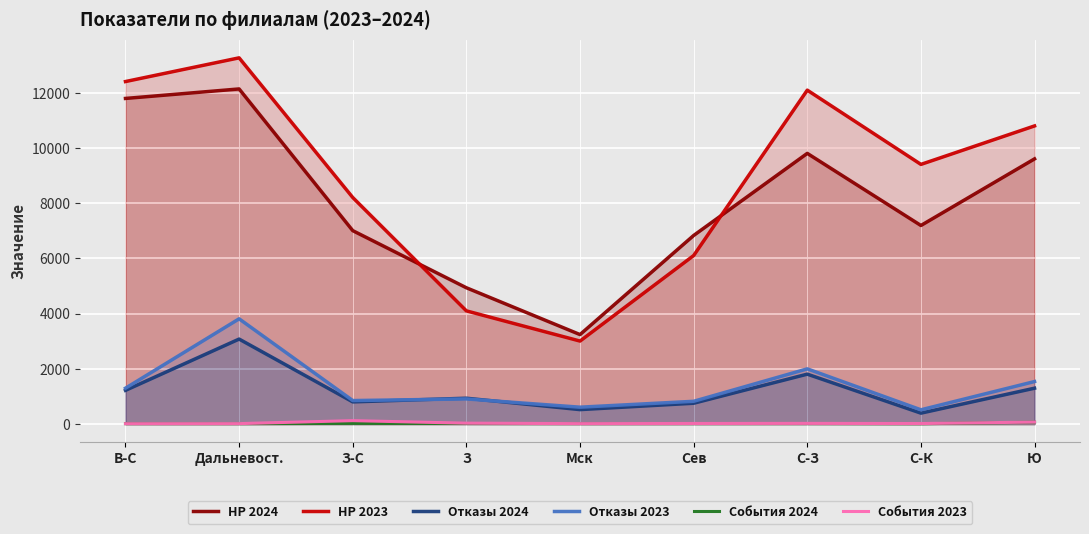

Is the value of НР 2023 at Сев greater than the value of События 2024 at З-С?

Yes